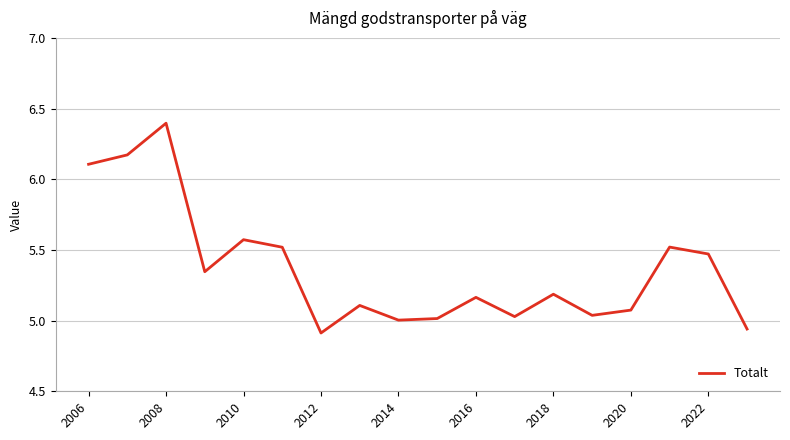

What is the difference between the maximum and minimum values?

1.5